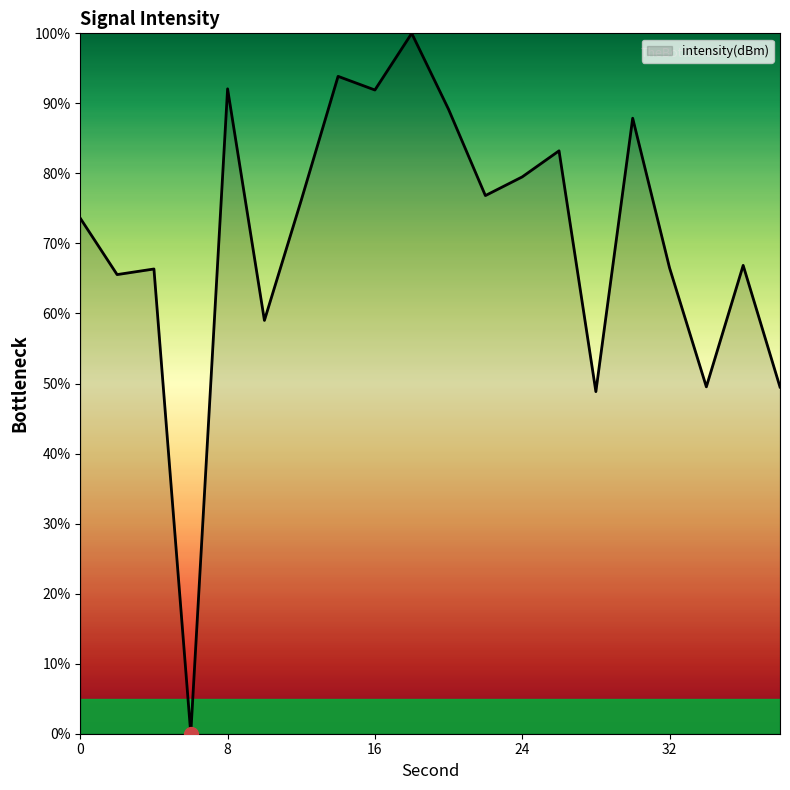

What is the maximum value shown in the chart?

100.0